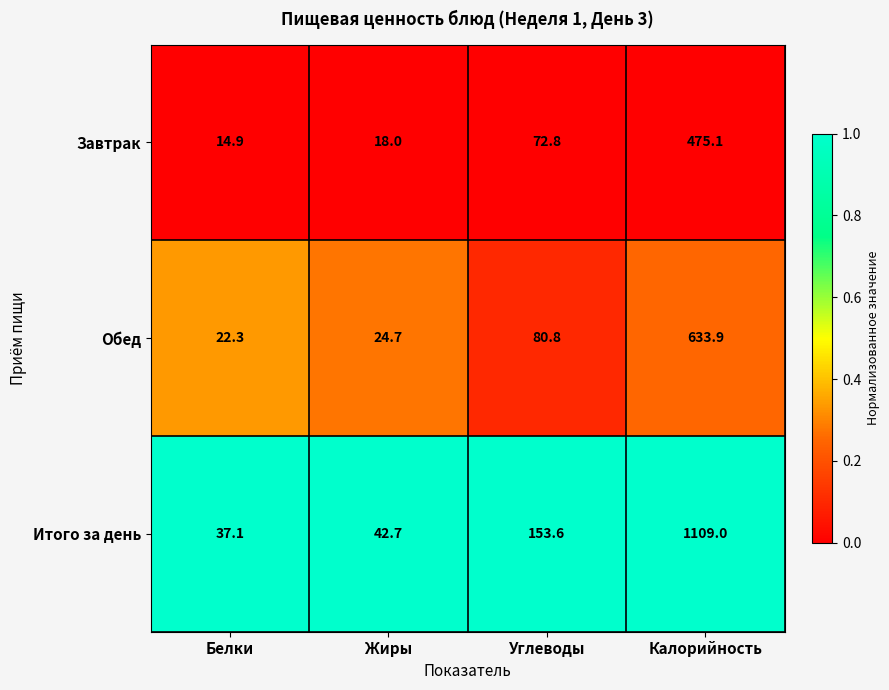

What is the spread (max minus min) of values at Белки?

22.2